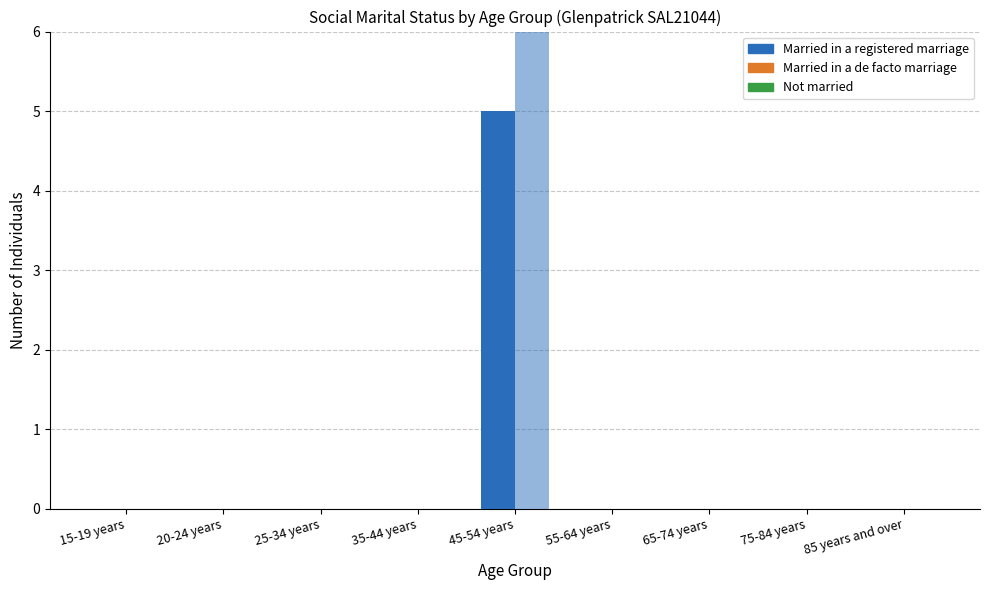

Count the values in the range 0 to 1.

8